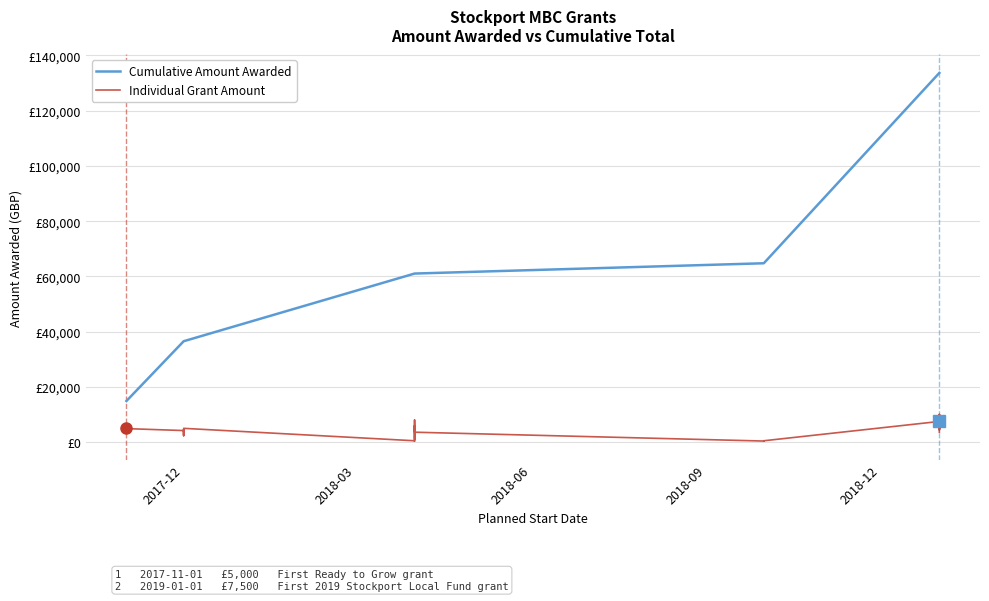

What is the label of the 19th point from the right?

2018-04-01